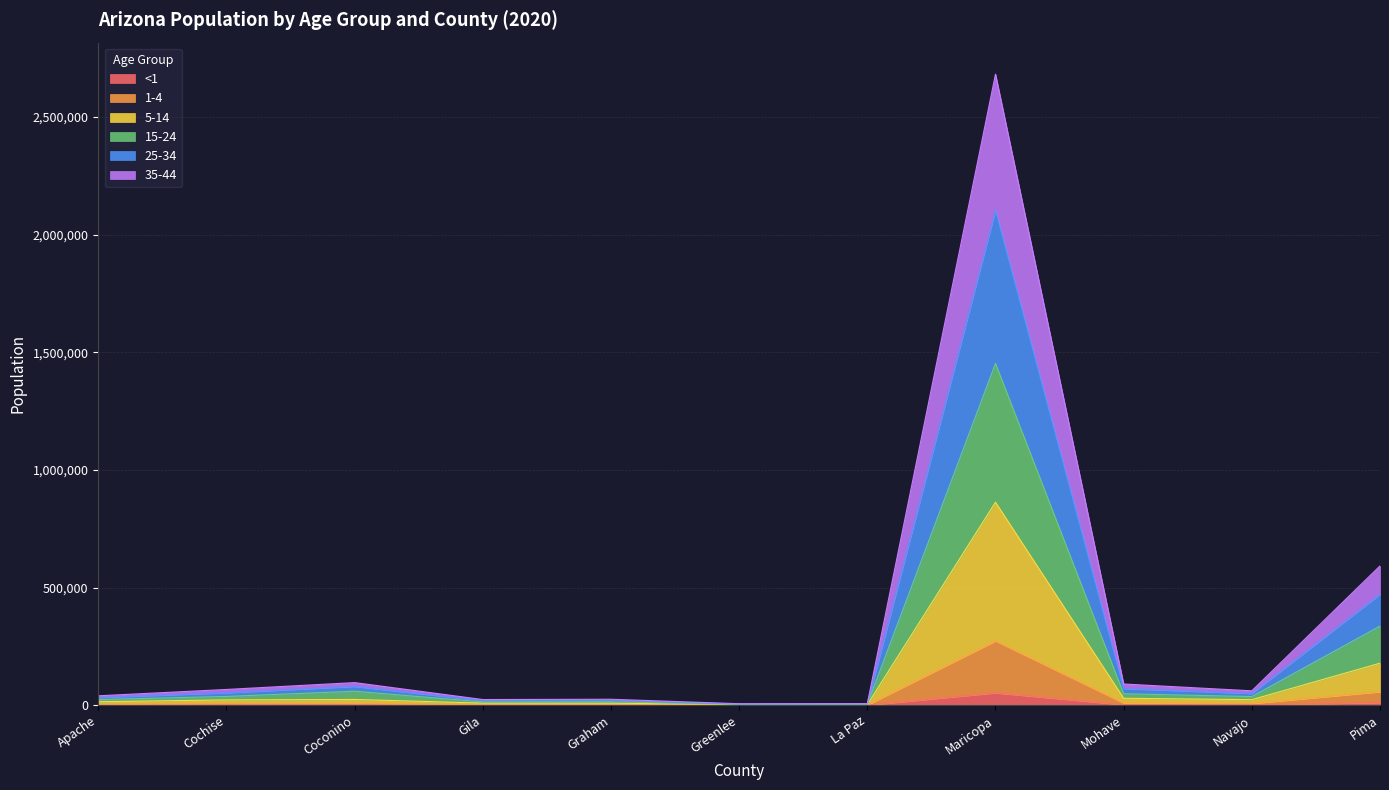

The 5-14 series shows 1161333 at Maricopa. True or false?

False